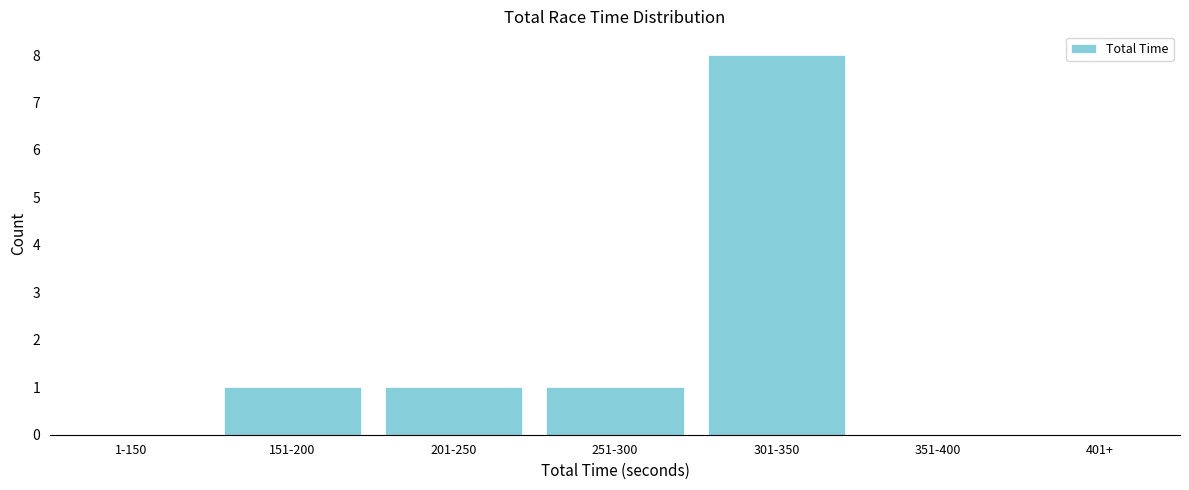

Reading left to right, list all the values displayed in this chart.

151-200=1	201-250=1	251-300=1	301-350=8	351-400=0